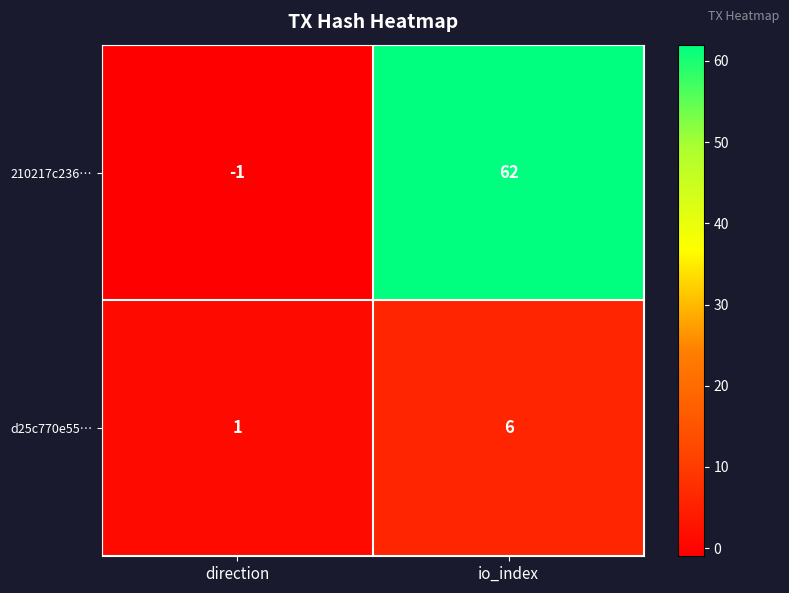

Which series has the widest spread of values?

210217c236…